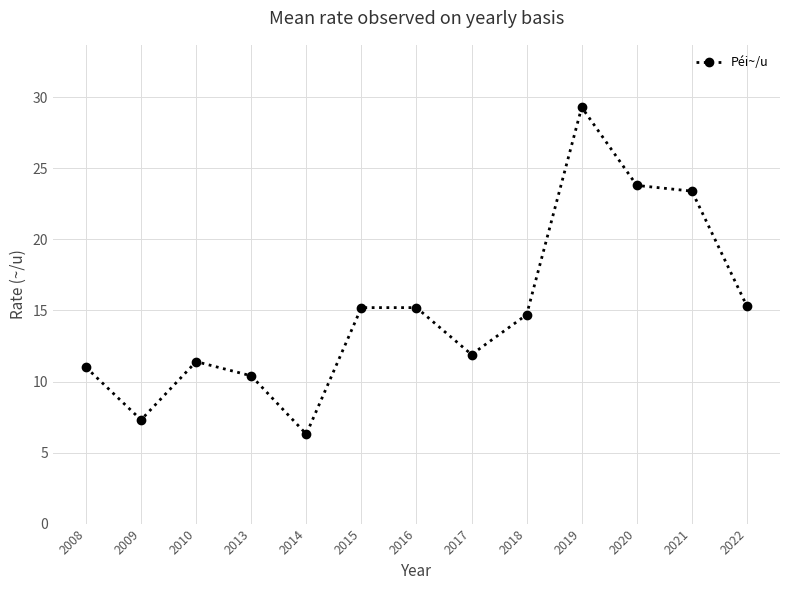

How many lines are shown in the chart?

1